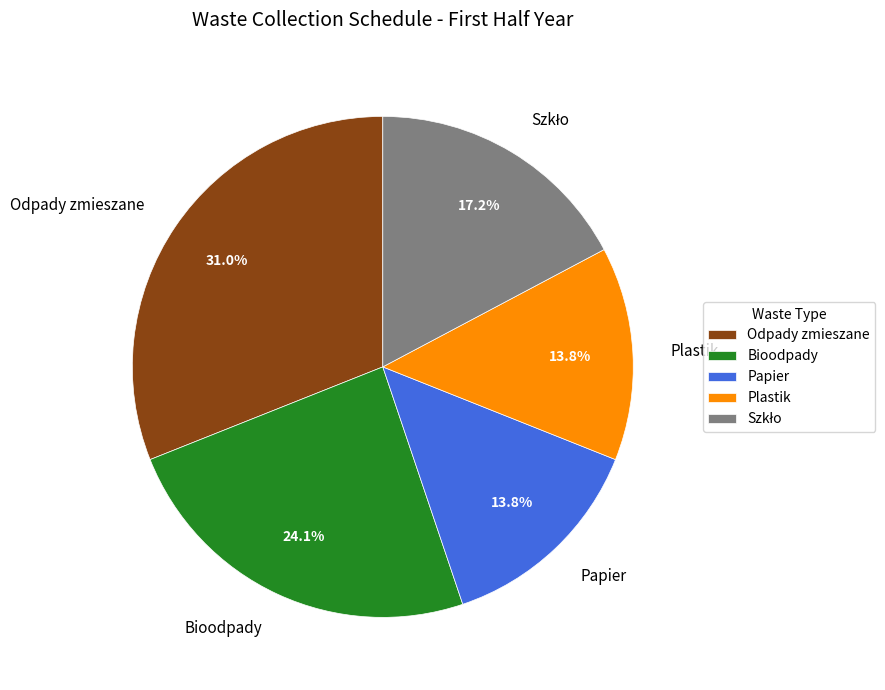

How much of the chart is everything except Odpady zmieszane?

69.0%